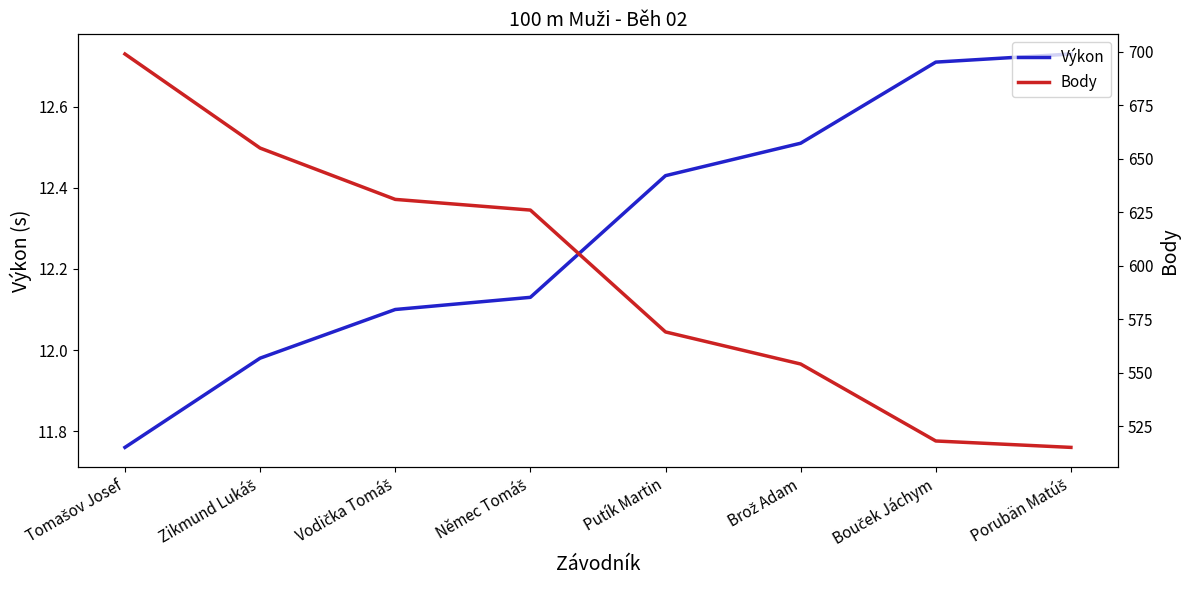

Reading left to right, transcribe all the data shown in this chart.

Výkon: Tomašov Josef=11.8	Zikmund Lukáš=12.0	Vodička Tomáš=12.1	Němec Tomáš=12.1	Putík Martin=12.4	Brož Adam=12.5	Bouček Jáchym=12.7	Porubän Matúš=12.7
Body: Tomašov Josef=699.0	Zikmund Lukáš=655.0	Vodička Tomáš=631.0	Němec Tomáš=626.0	Putík Martin=569.0	Brož Adam=554.0	Bouček Jáchym=518.0	Porubän Matúš=515.0